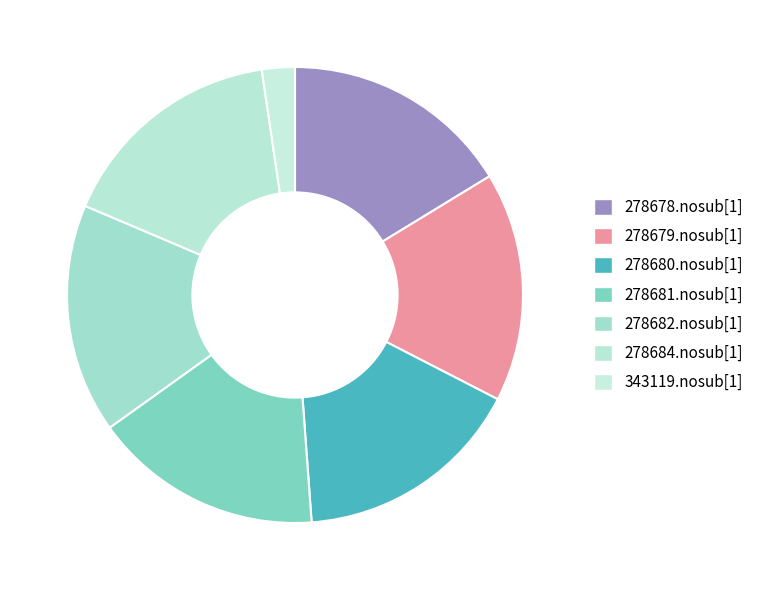

The 278682.nosub[1] slice represents 16% of the pie. True or false?

True